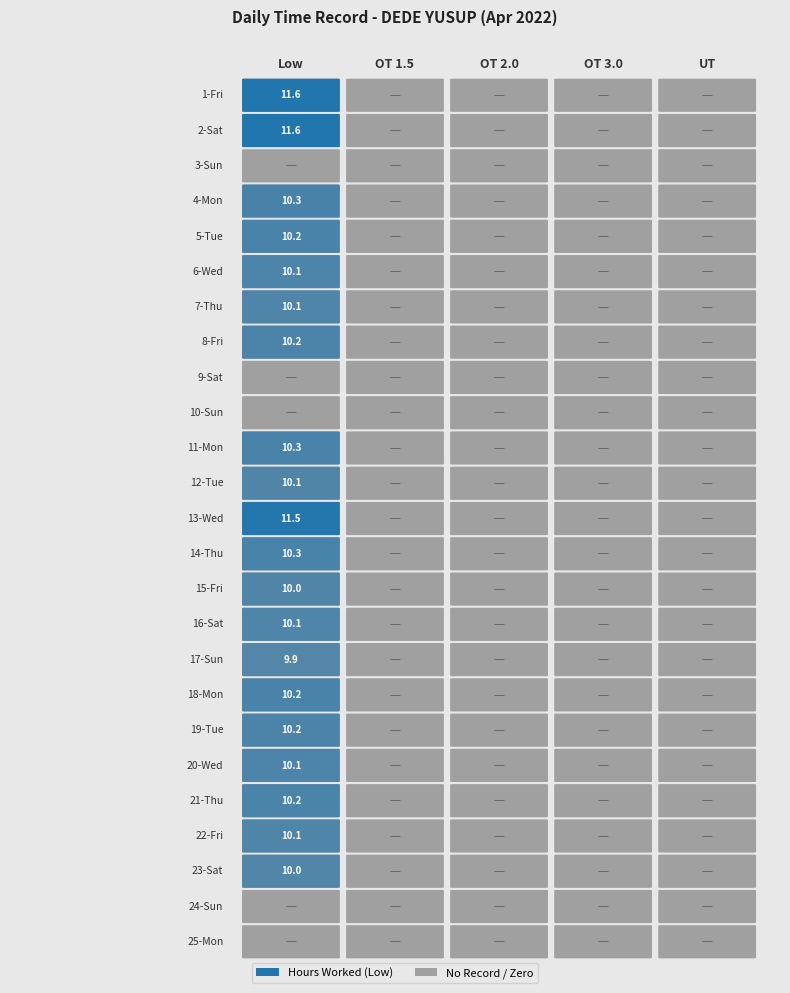

Rank the categories by 11 value from lowest to highest.

OT 1.5, OT 2.0, OT 3.0, UT, Low